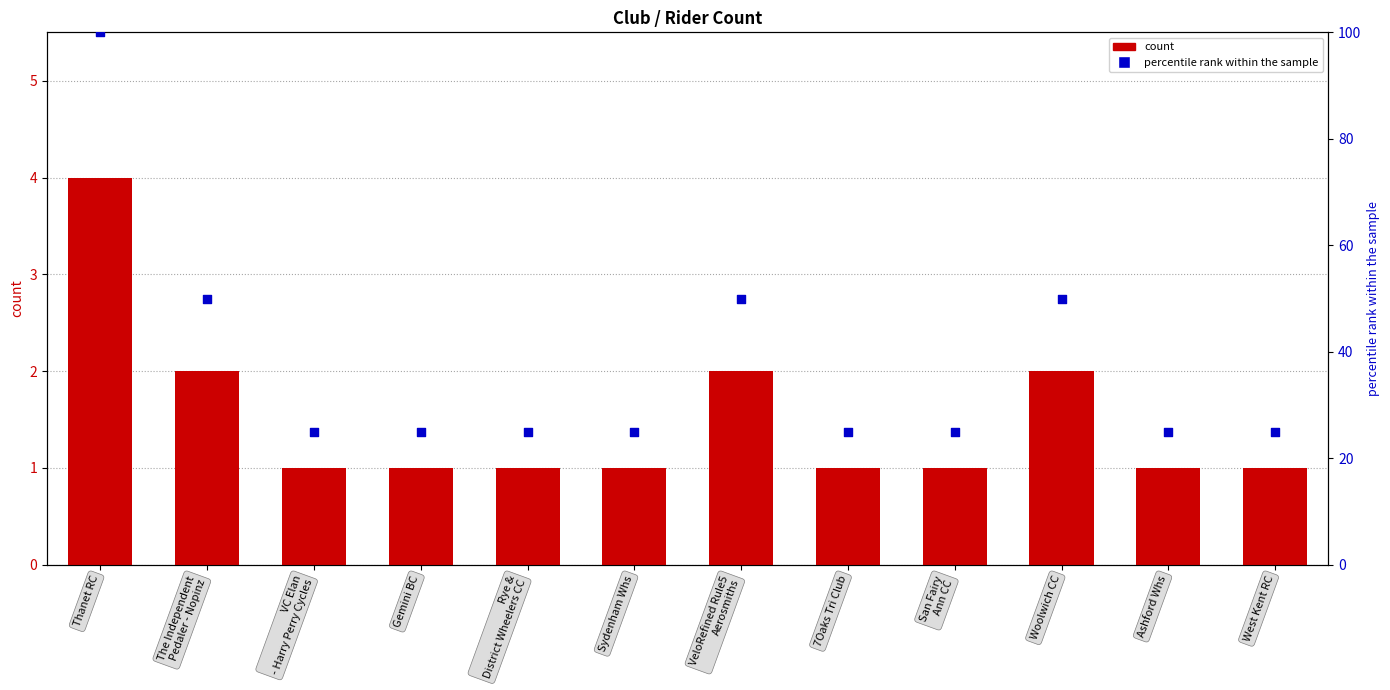

Which series reaches the minimum Y coordinate?

count